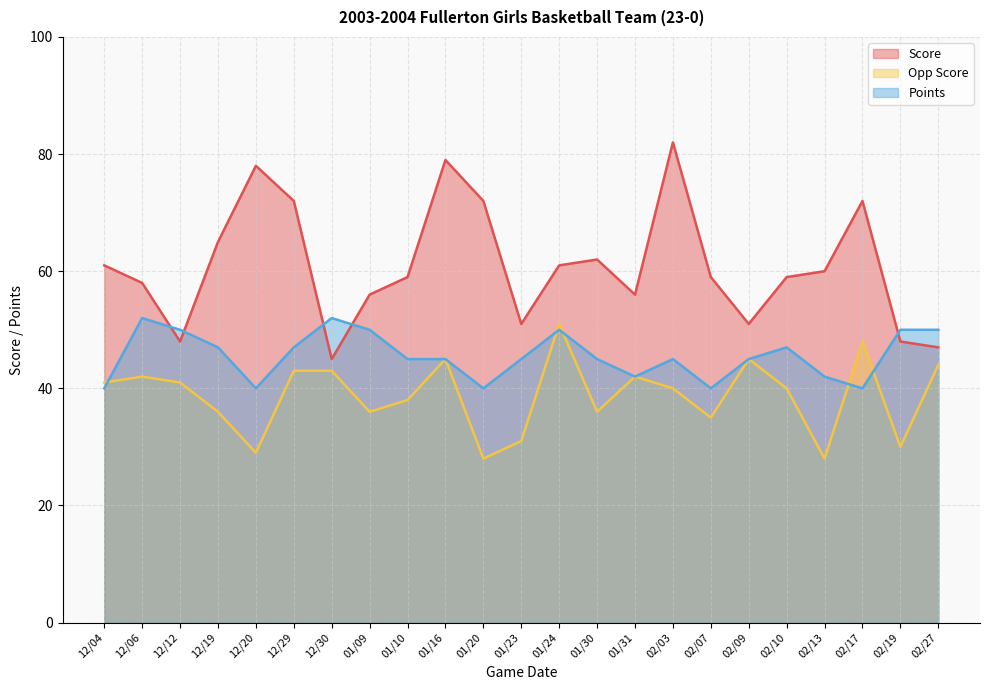

In Score, how many points are lower than both neighbors (excluding endpoints)?

5